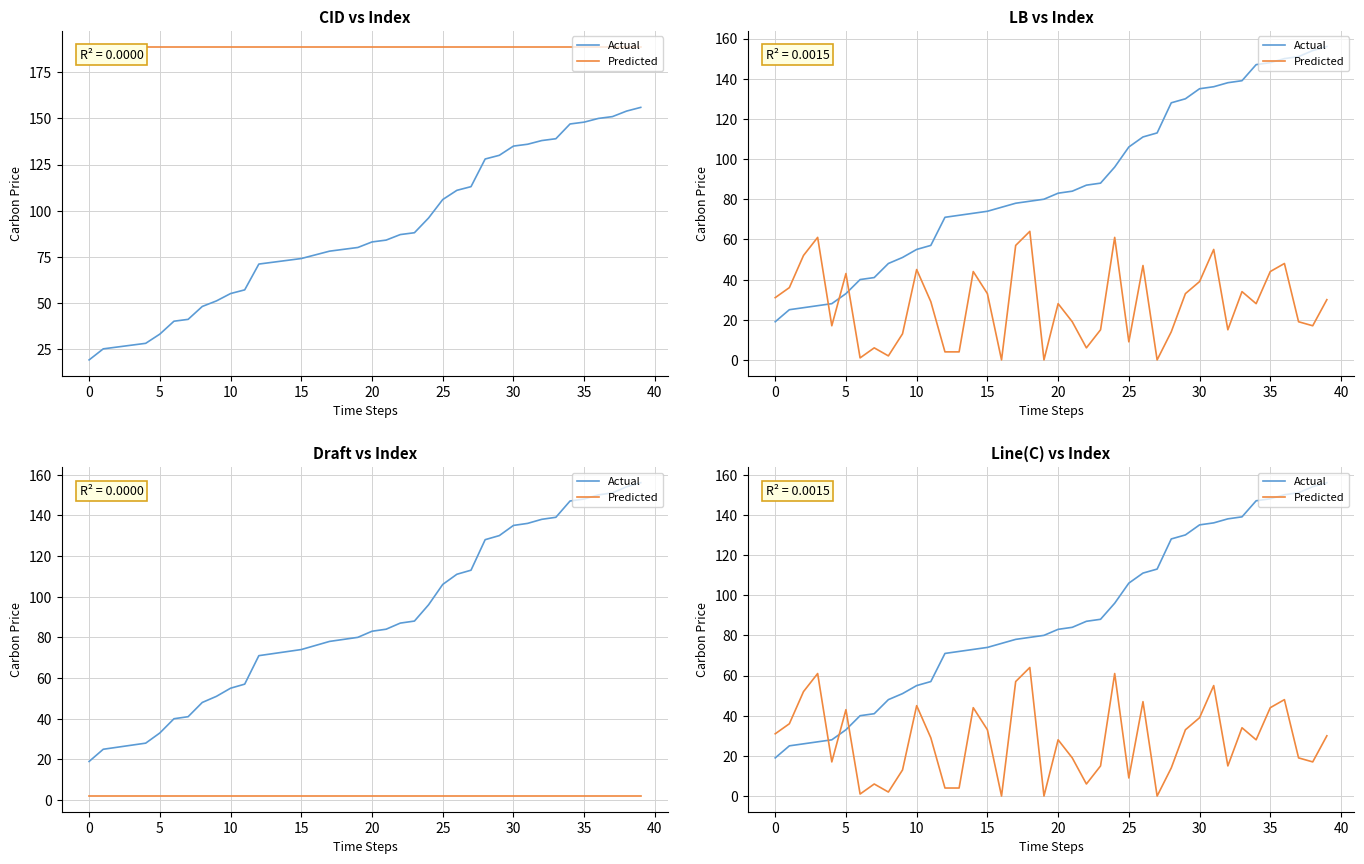

Is it true that Actual equals 28 at 28?

False